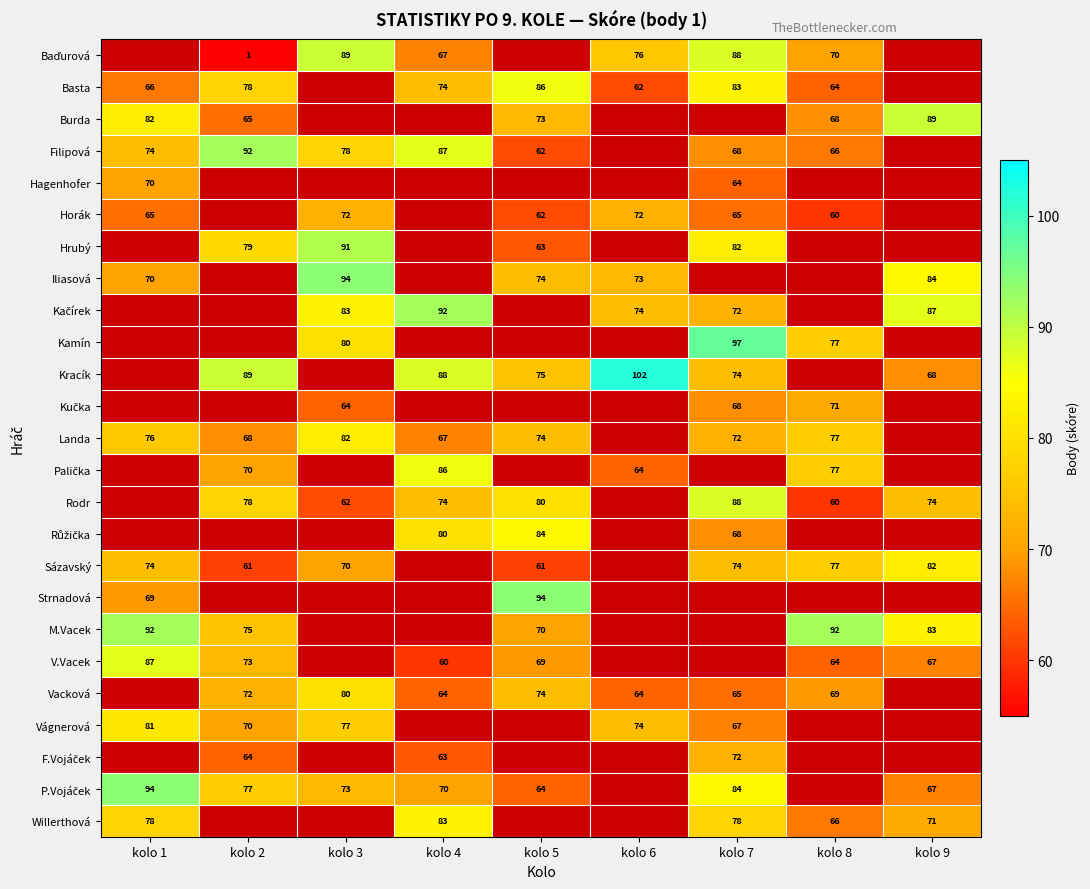

How many categories are shown in the chart?

9